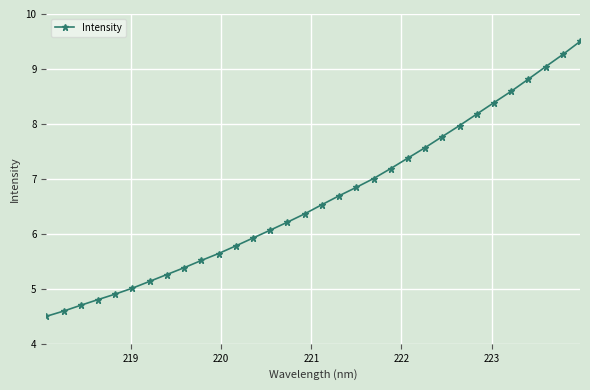

What is the maximum value shown in the chart?

9.5